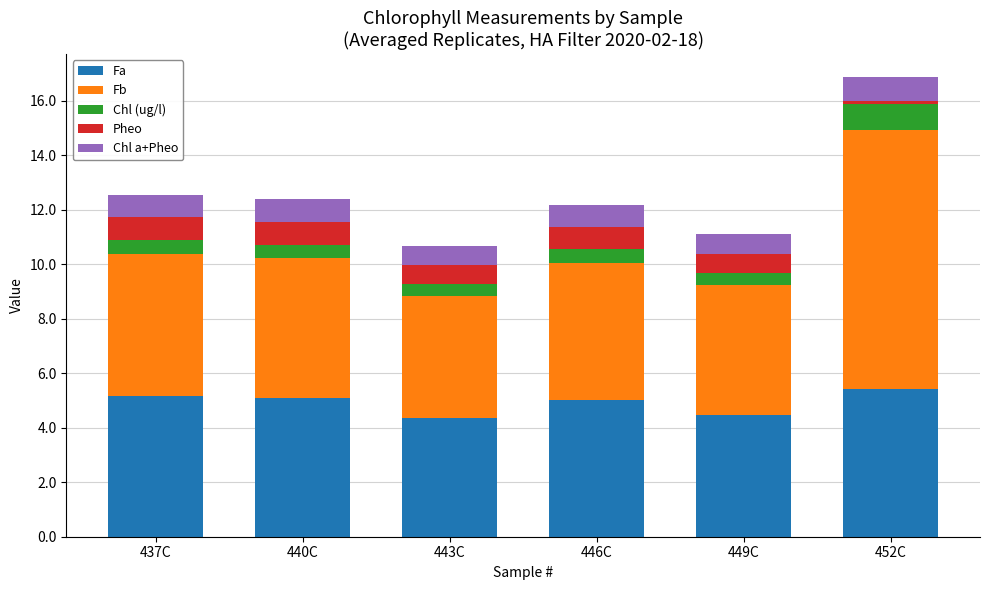

What is the approximate value of Fa at 449C?

4.5